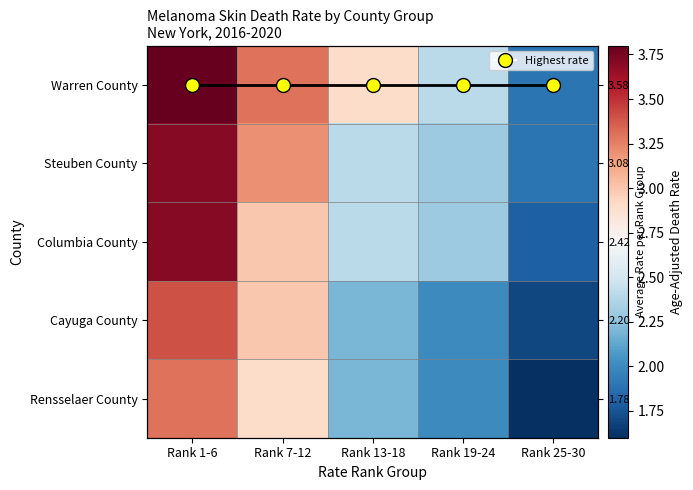

True or false: Columbia County has a value of 1.3 at Rank 1-6.

False